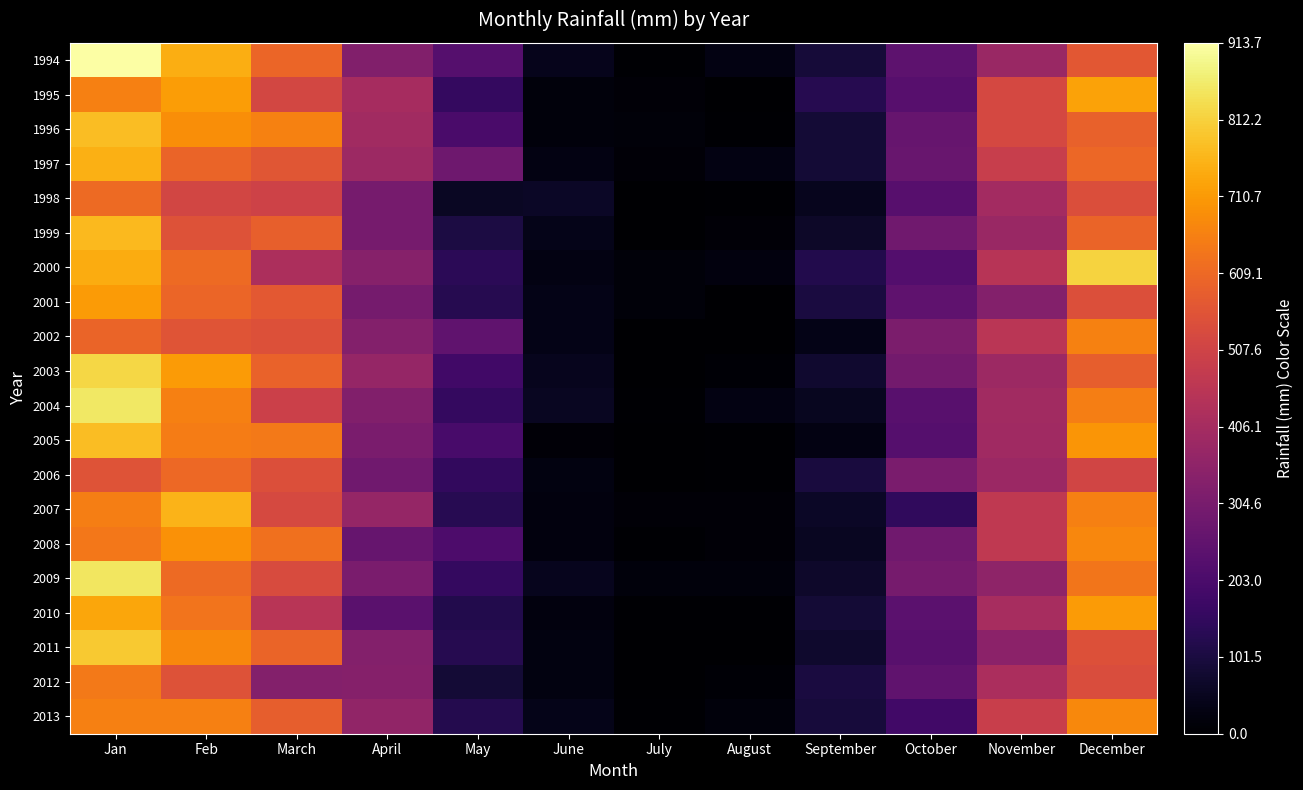

Between Jan and August, which series saw the biggest shift?

1994